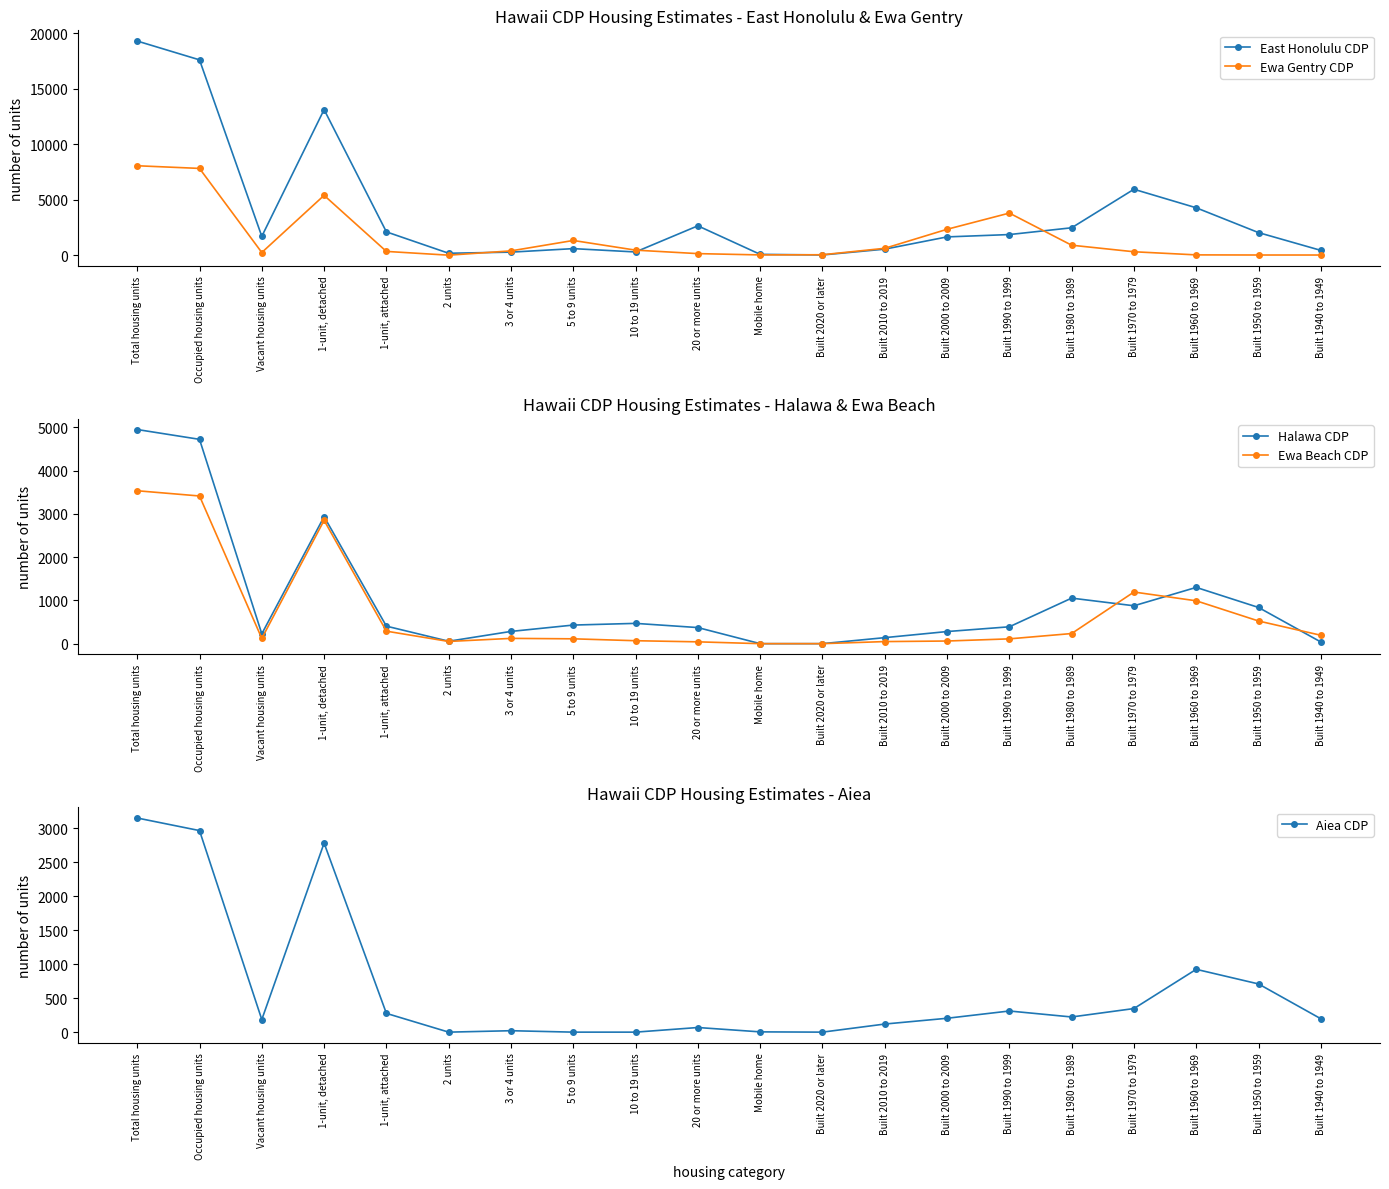

Is the value of Ewa Beach CDP at 5 to 9 units greater than the value of East Honolulu CDP at 20 or more units?

No